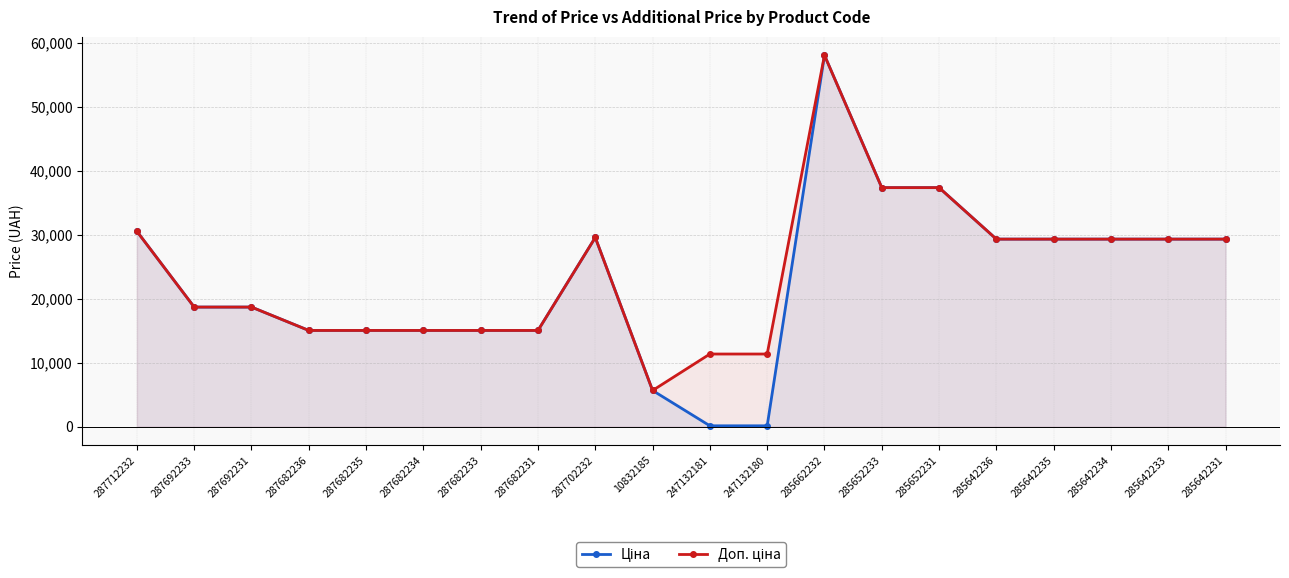

What are all the series names shown in the legend?

Ціна, Доп. ціна